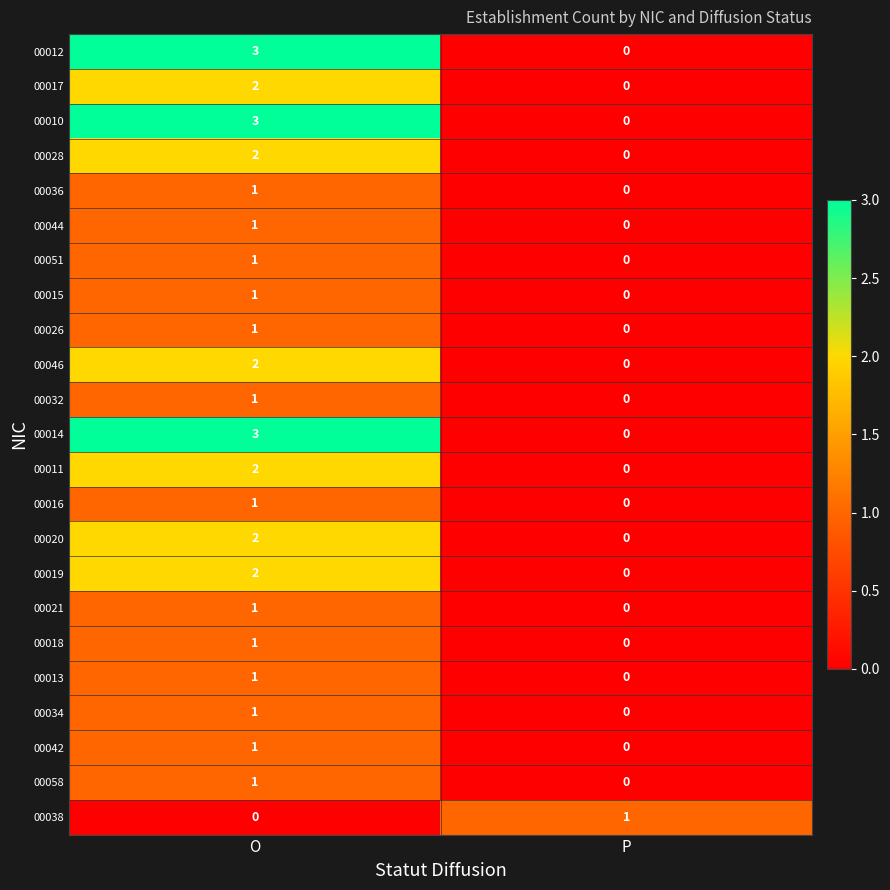

The value of 00012 at P is 0. True or false?

True